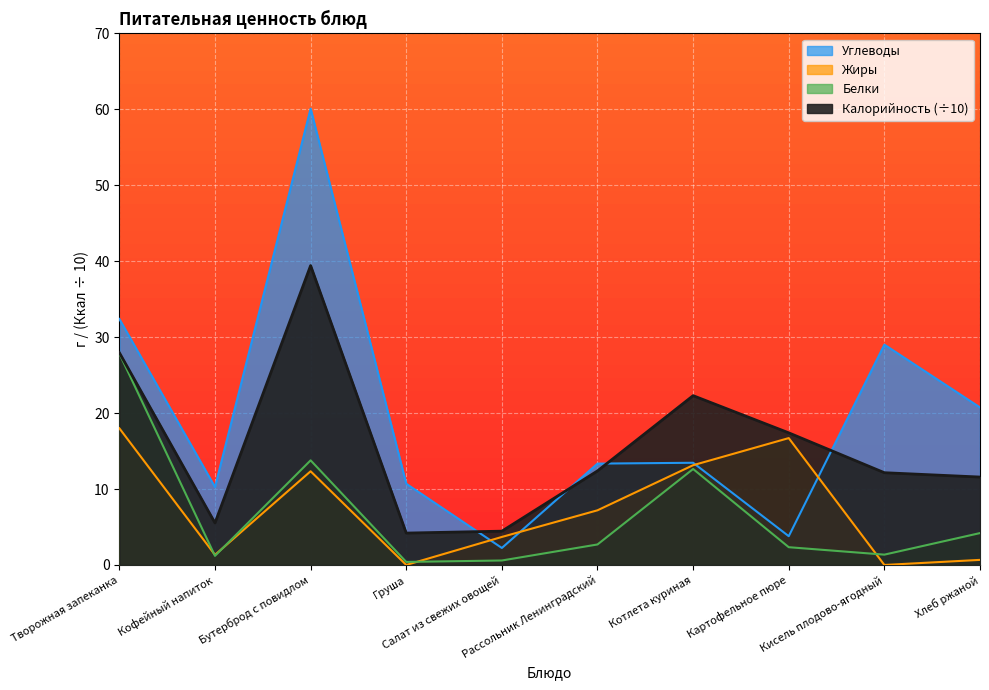

What is the sum of all Углеводы values?

196.1